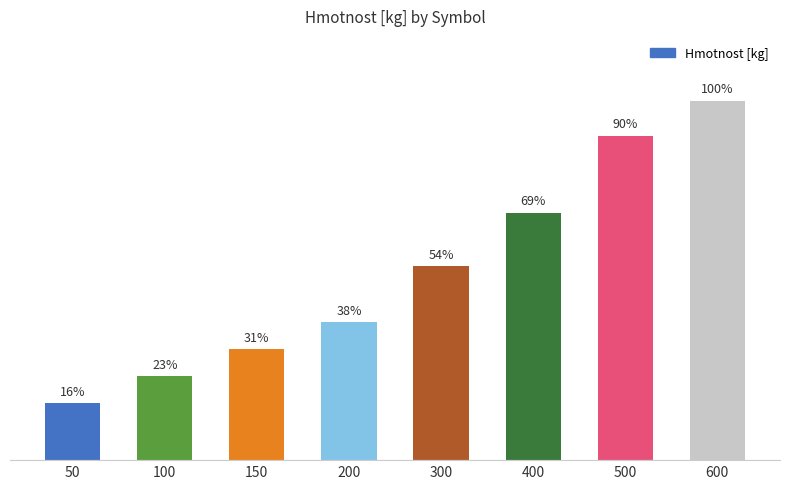

Are the bars horizontal?

No